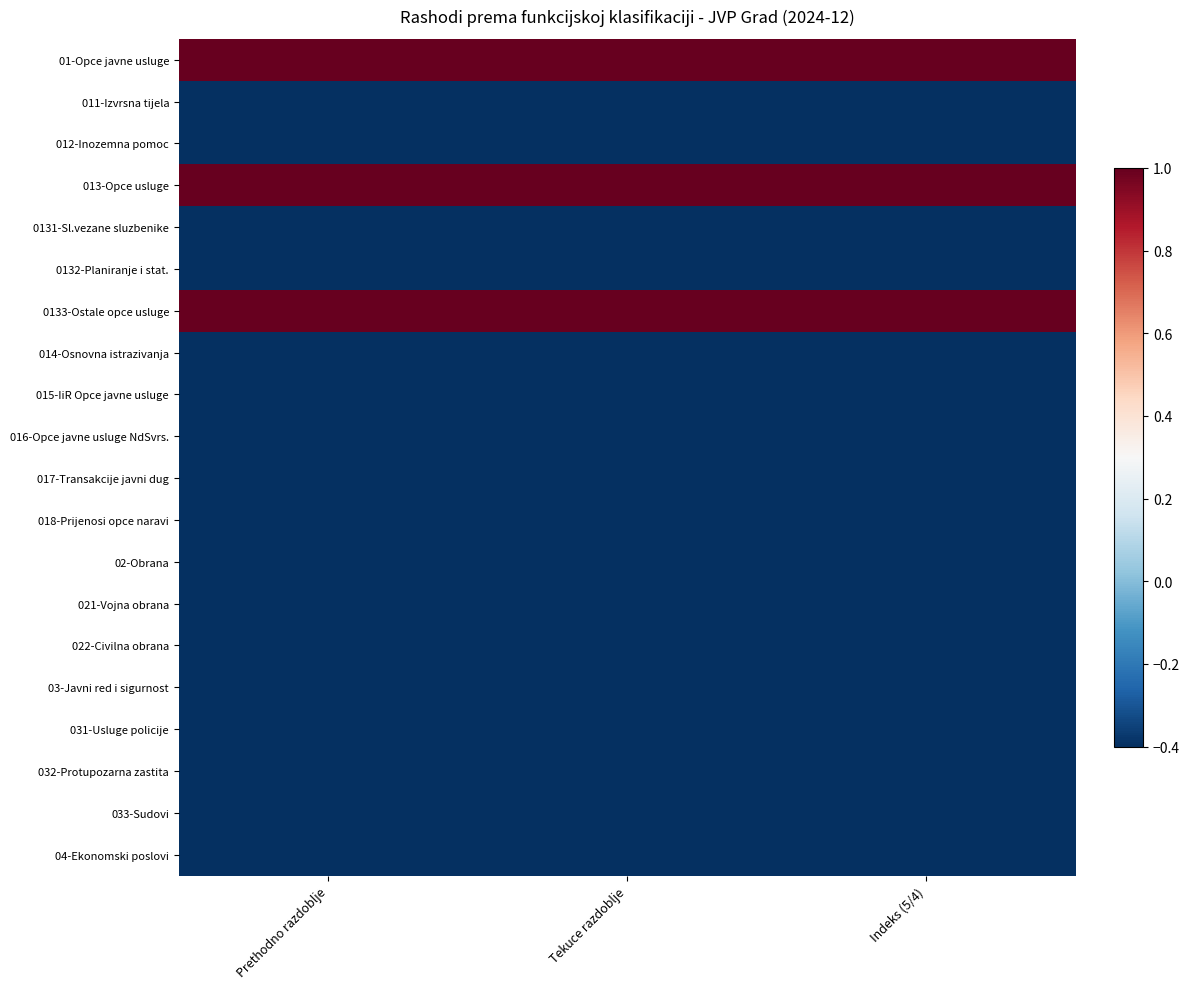

How many data points does each series have?

3